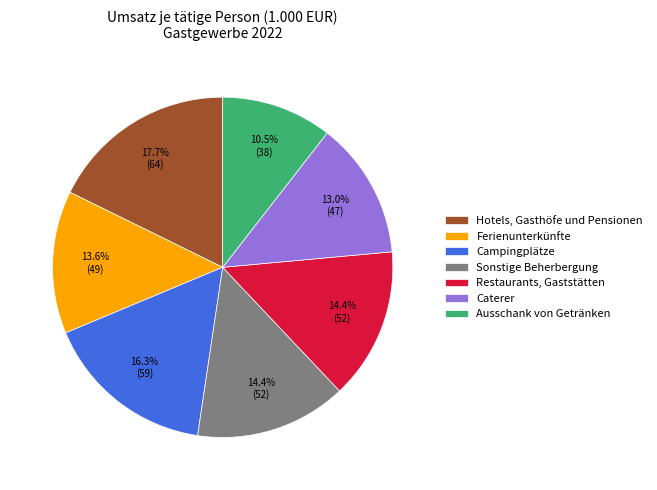

To the nearest percent, what portion does Campingplätze represent?

16%